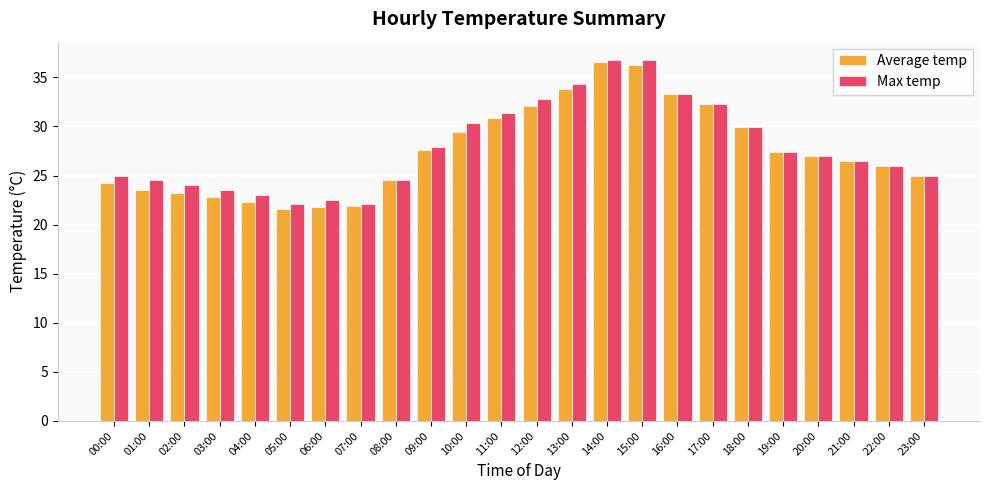

Which series changed the most between 12:00 and 19:00?

Max temp